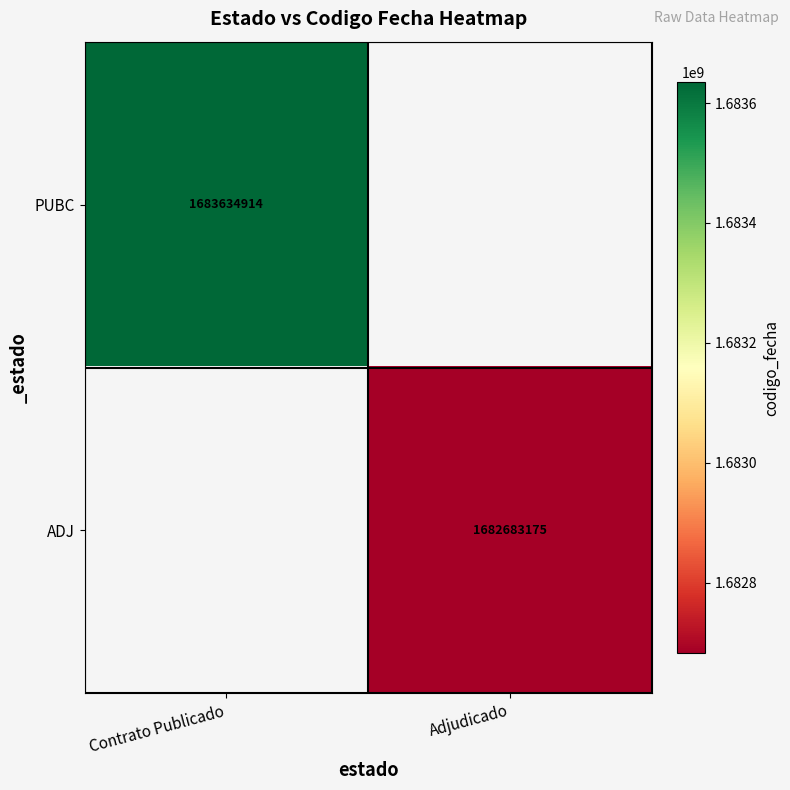

Is it true that PUBC equals 2422137687 at Contrato Publicado?

False